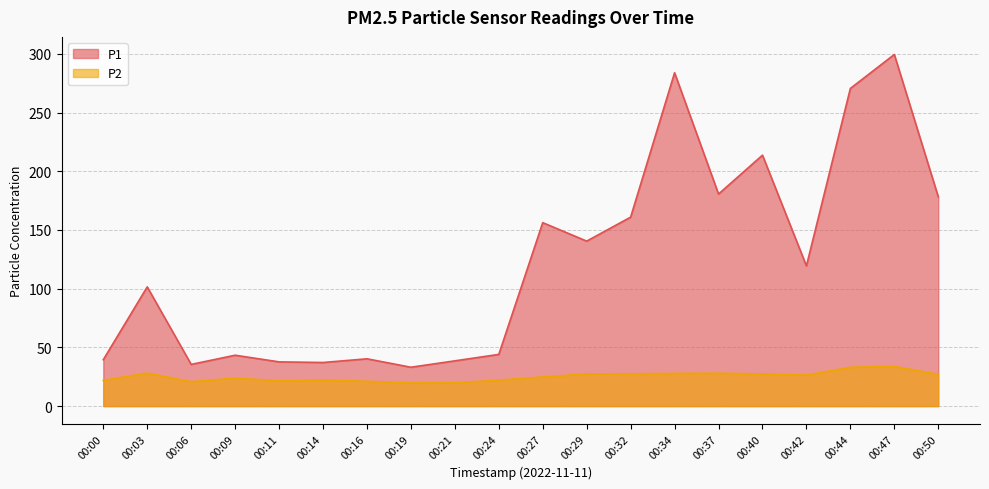

True or false: P2 and P1 intersect in this chart.

False